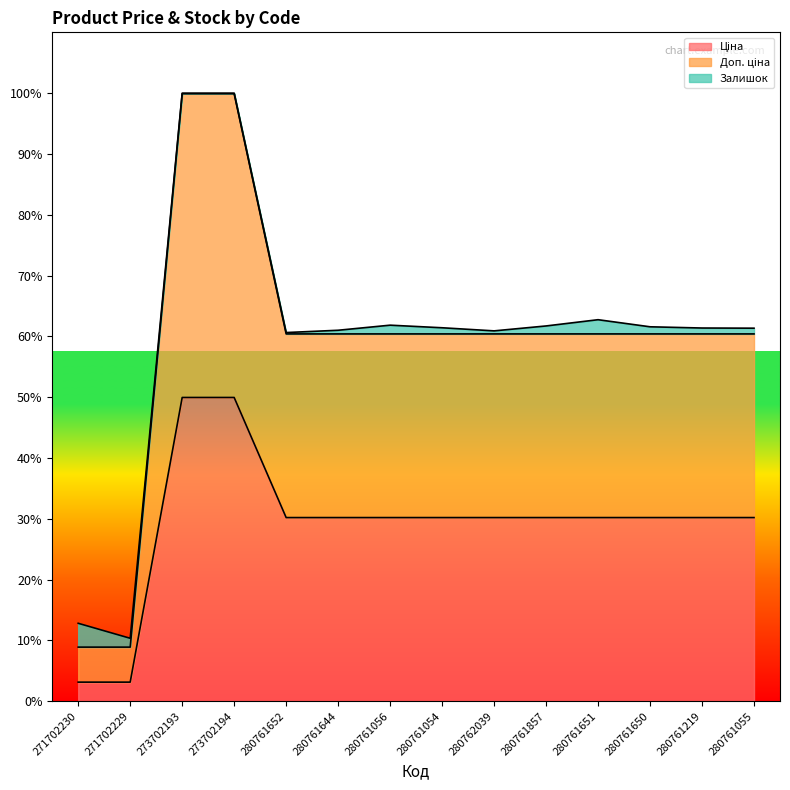

How many data points in Ціна are less than 5673?

2